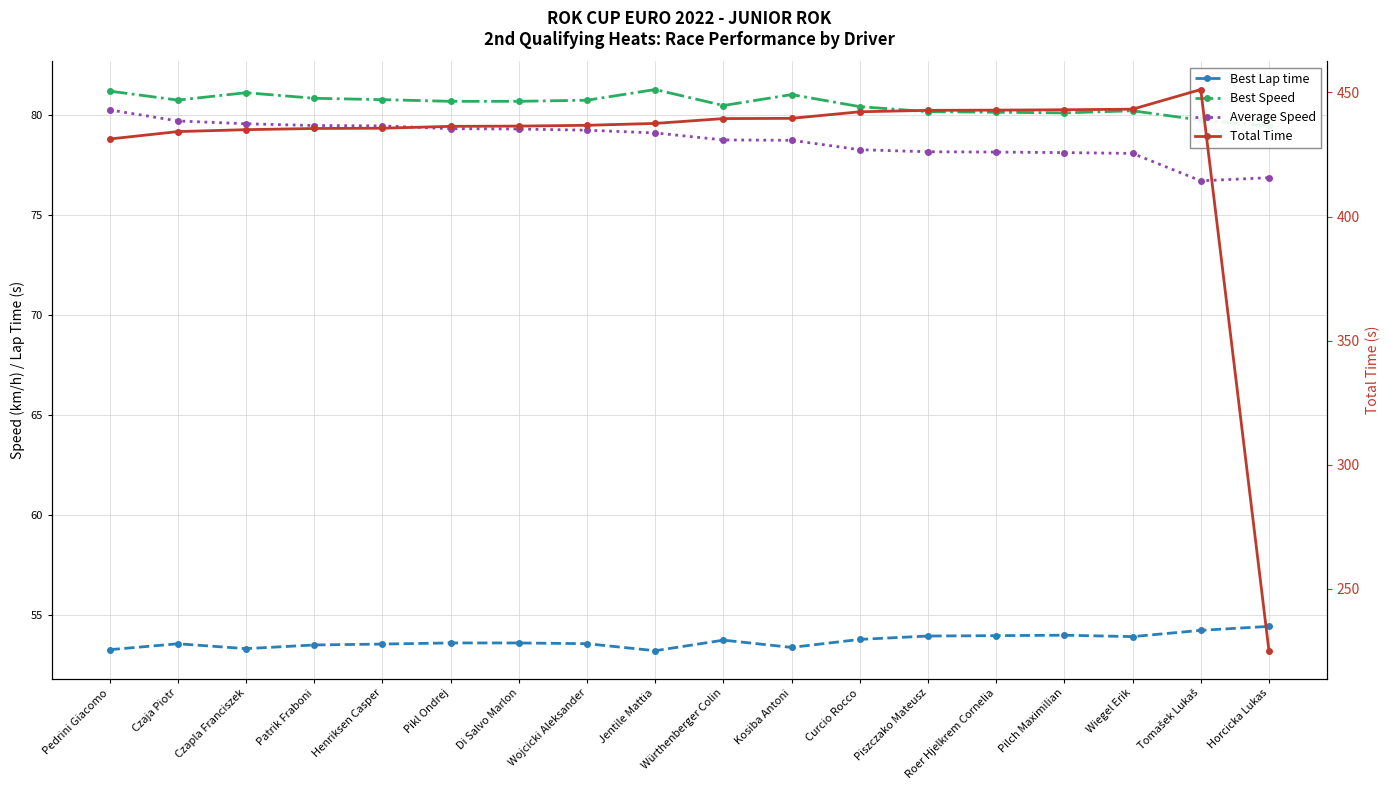

What is the difference between the maximum and second lowest values in the Total Time series?

19.9